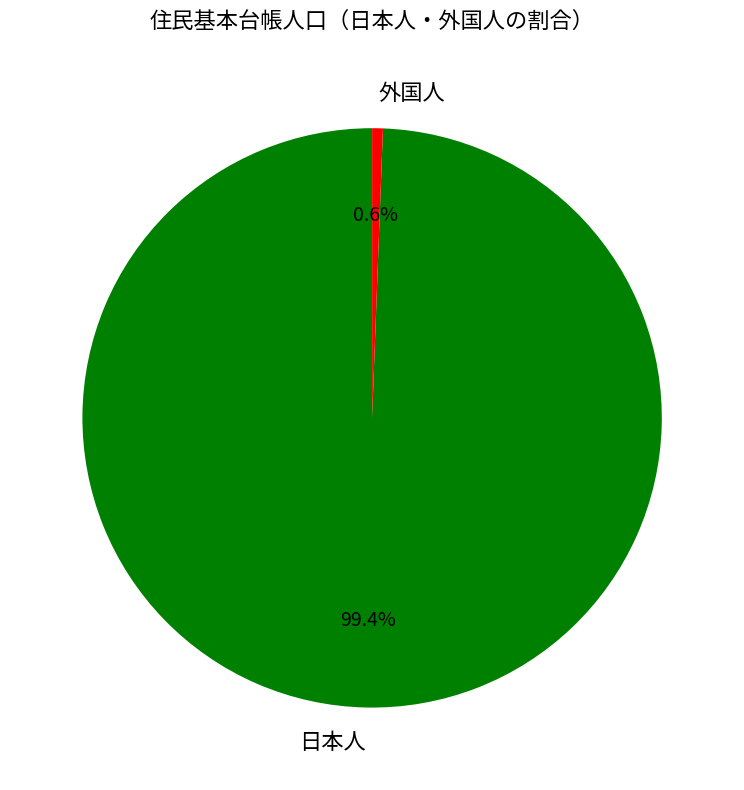

Combined, do 日本人 and 外国人 account for over 50%?

Yes